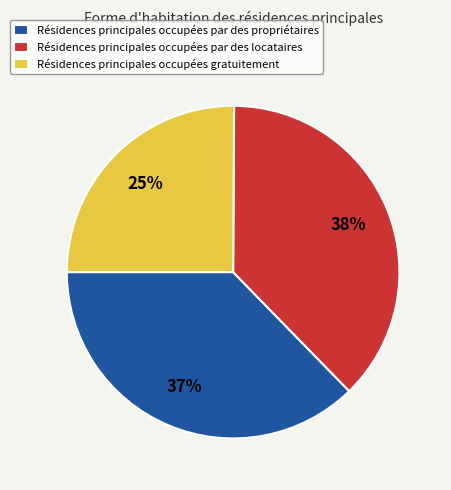

True or false: Résidences principales occupées gratuitement accounts for 30% of the total.

False